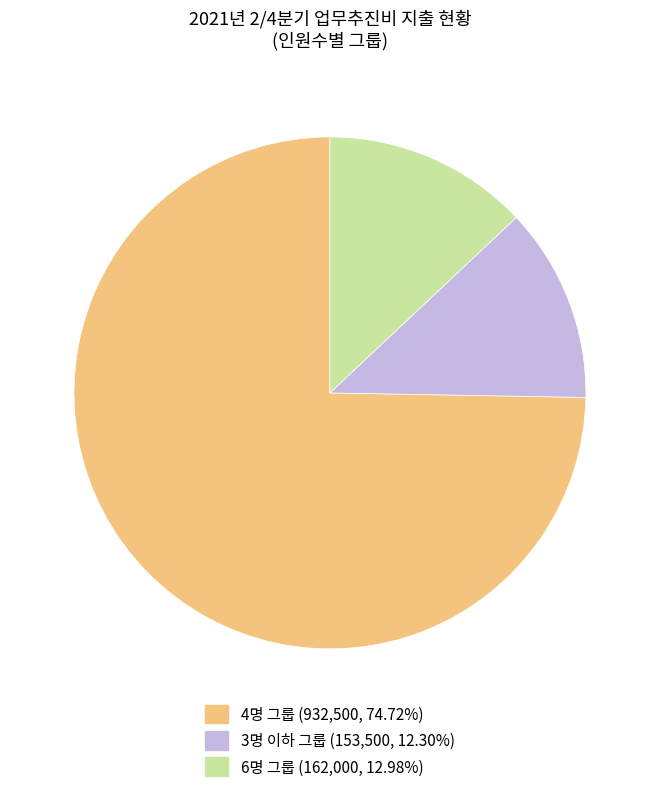

Is there any slice that represents more than half of the pie?

Yes